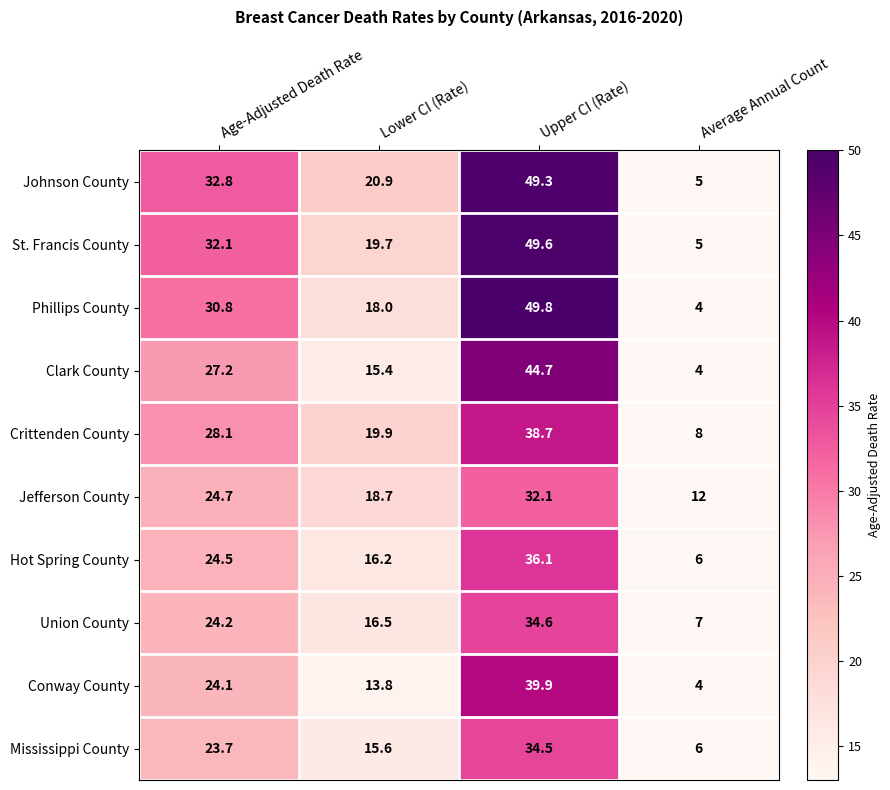

Rank the series by their maximum value, from highest to lowest.

Phillips County, St. Francis County, Johnson County, Clark County, Conway County, Crittenden County, Hot Spring County, Union County, Mississippi County, Jefferson County